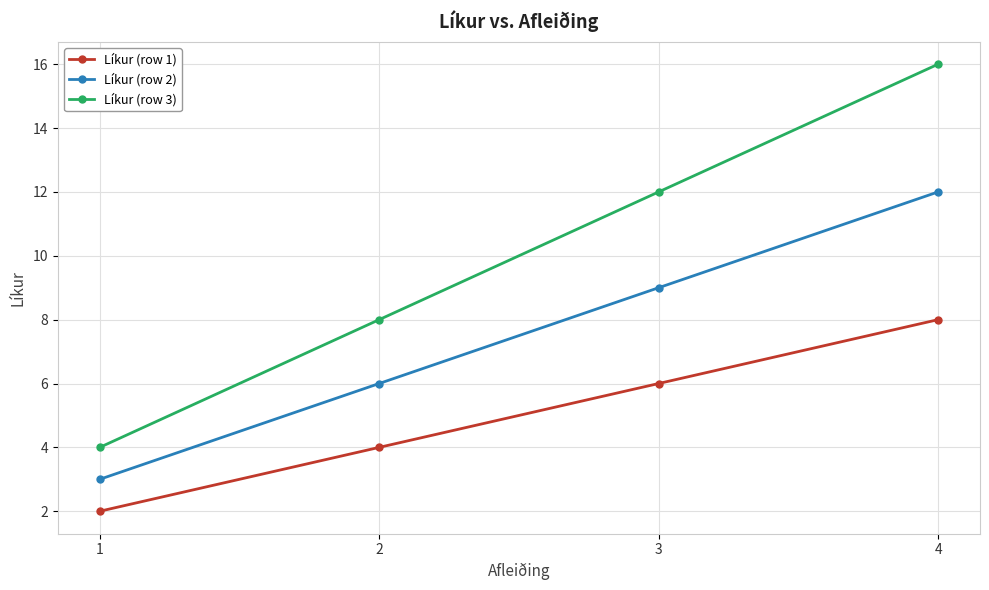

Reading left to right, extract all data points from this chart.

Líkur (row 1): 2	4	6	8
Líkur (row 2): 3	6	9	12
Líkur (row 3): 4	8	12	16